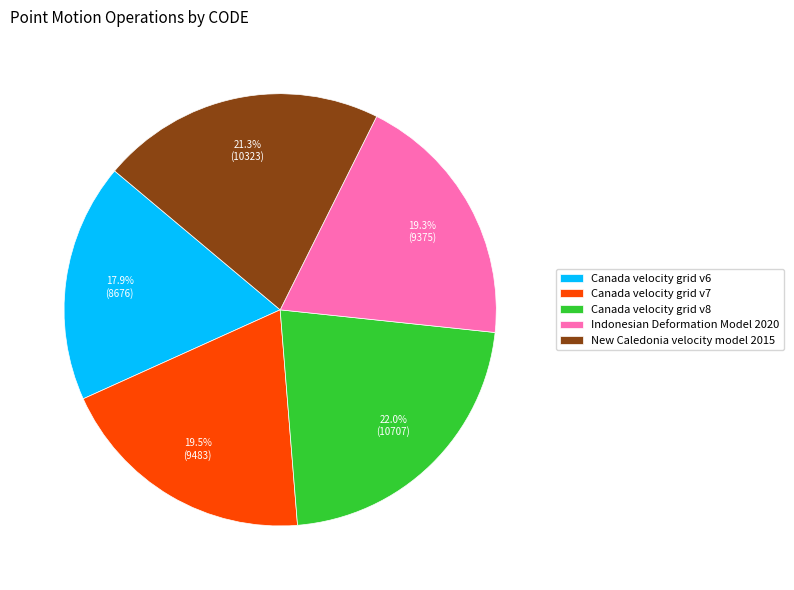

To the nearest percent, what percentage of the pie is Indonesian Deformation Model 2020?

19%